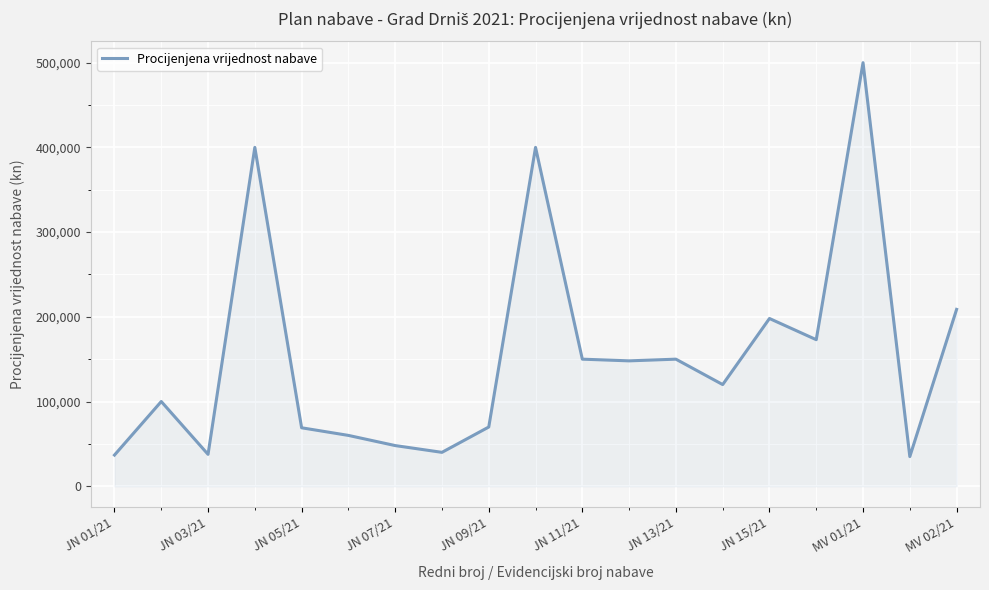

What is the greatest value displayed?

500000